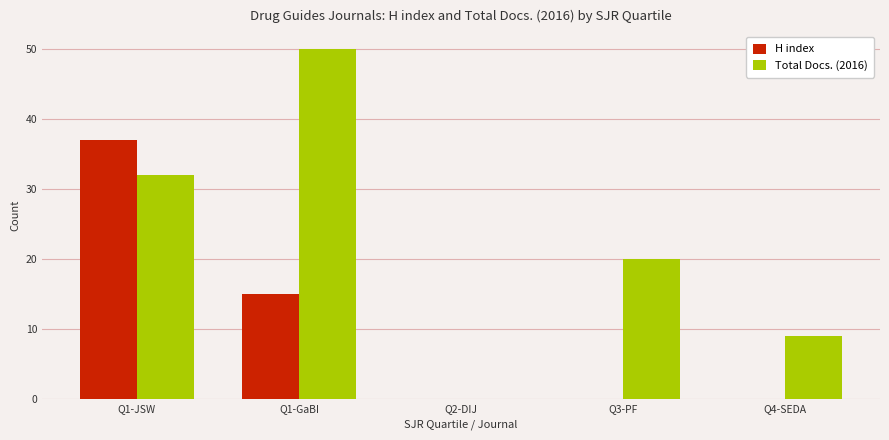

Which series has the largest total across all categories?

Total Docs. (2016)